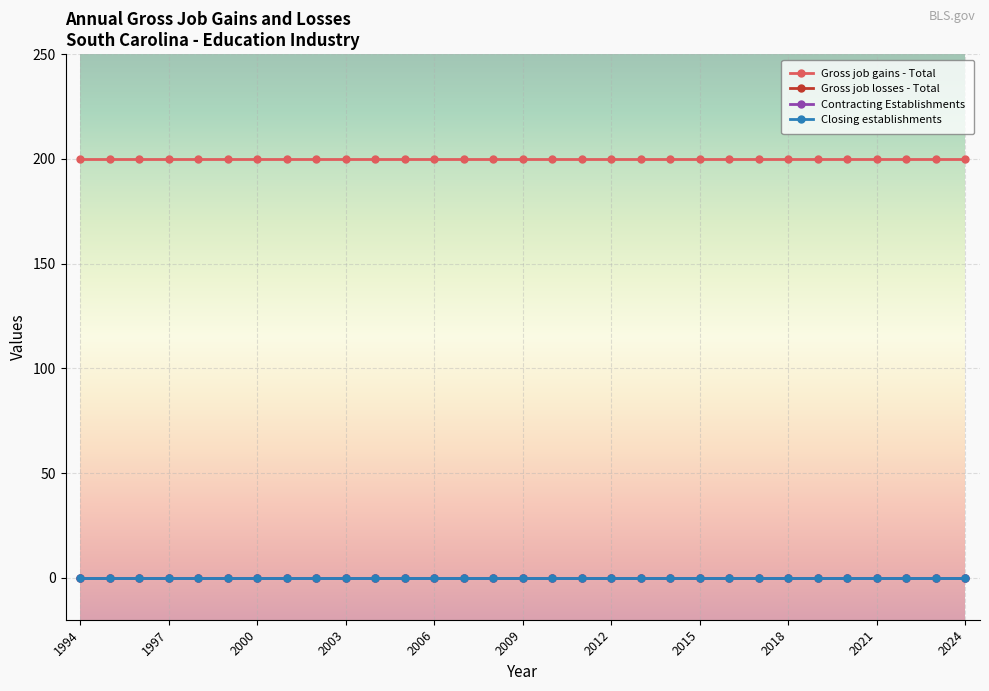

Does the chart have visible grid lines?

Yes